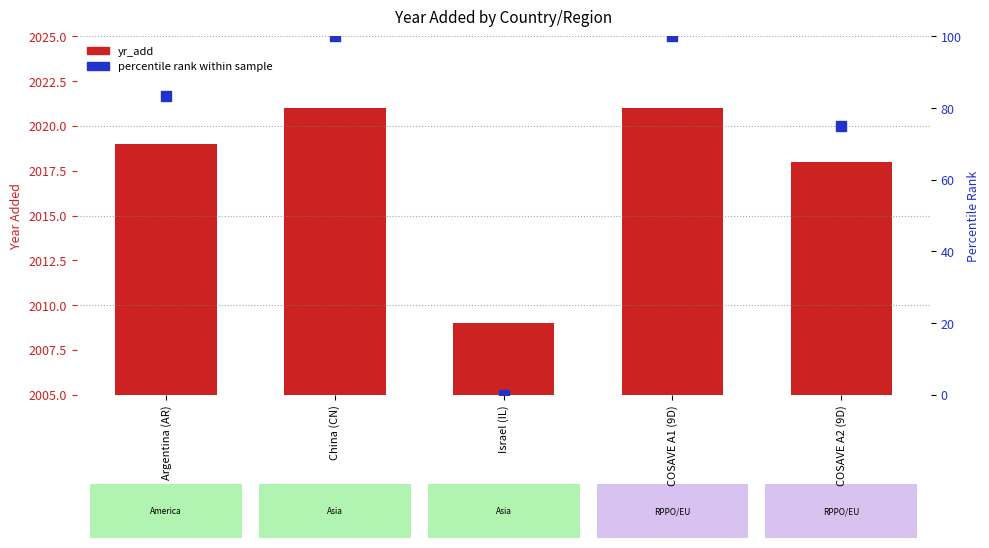

Is the value of percentile rank within sample at Israel (IL) greater than the value of yr_add at China (CN)?

No